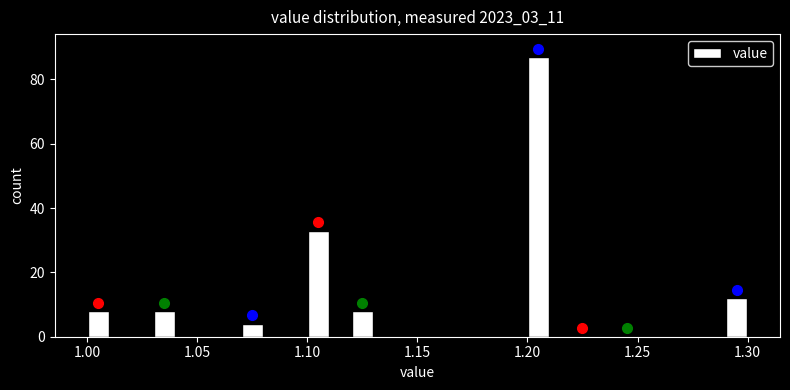

Around what value on the x-axis is the tallest bar? Give the approximate position of its centre, as read against the axis.

1.205